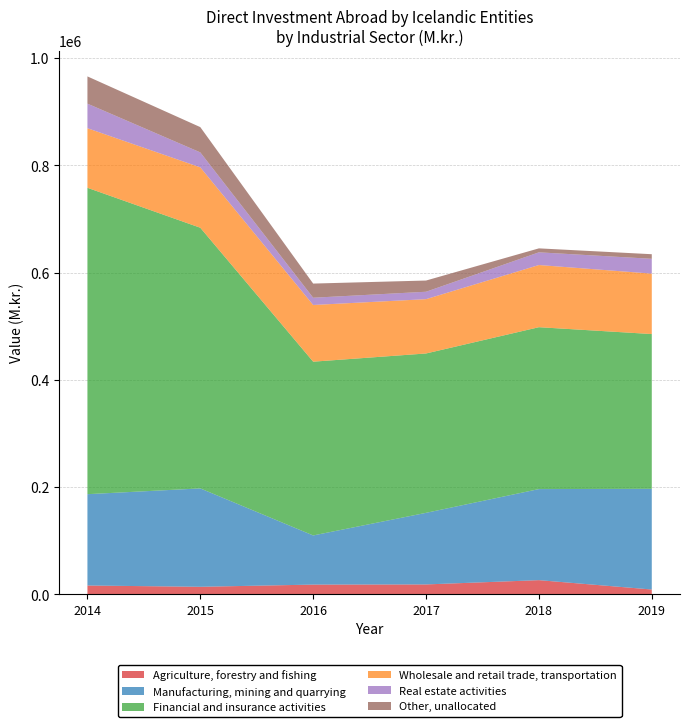

Reading left to right, transcribe all the data shown in this chart.

Agriculture, forestry and fishing: 16438.1	14039.4	18124.2	18433.6	26412.2	8960.6
Manufacturing, mining and quarrying: 170352.1	183516.4	91696.6	133550.0	169881.3	187813.5
Financial and insurance activities: 571534.9	486238.6	324124.5	297273.6	301974.3	288709.8
Wholesale and retail trade, transportation: 111120.9	112633.5	105760.4	101313.0	115980.4	112735.7
Real estate activities: 45825.5	27911.6	13523.2	13823.9	23690.9	27632.8
Other, unallocated: 50822.4	47158.1	26412.7	20935.0	7387.8	8561.8